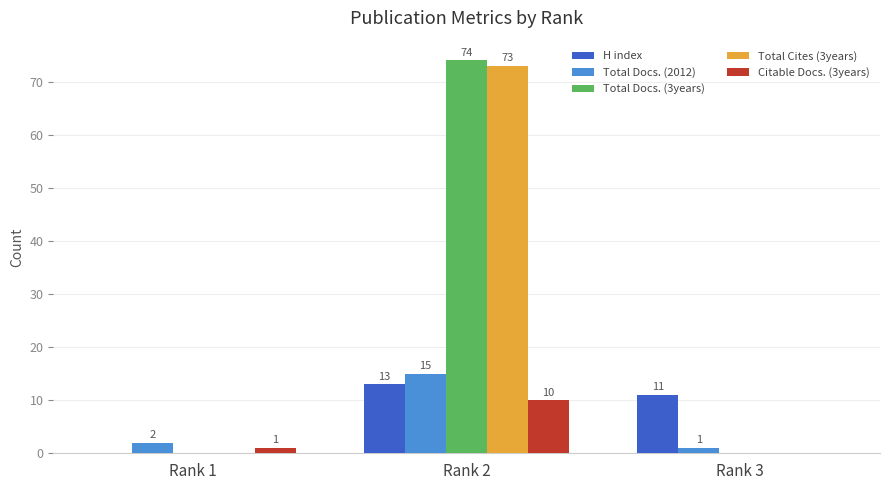

Count the number of categories in the chart.

3